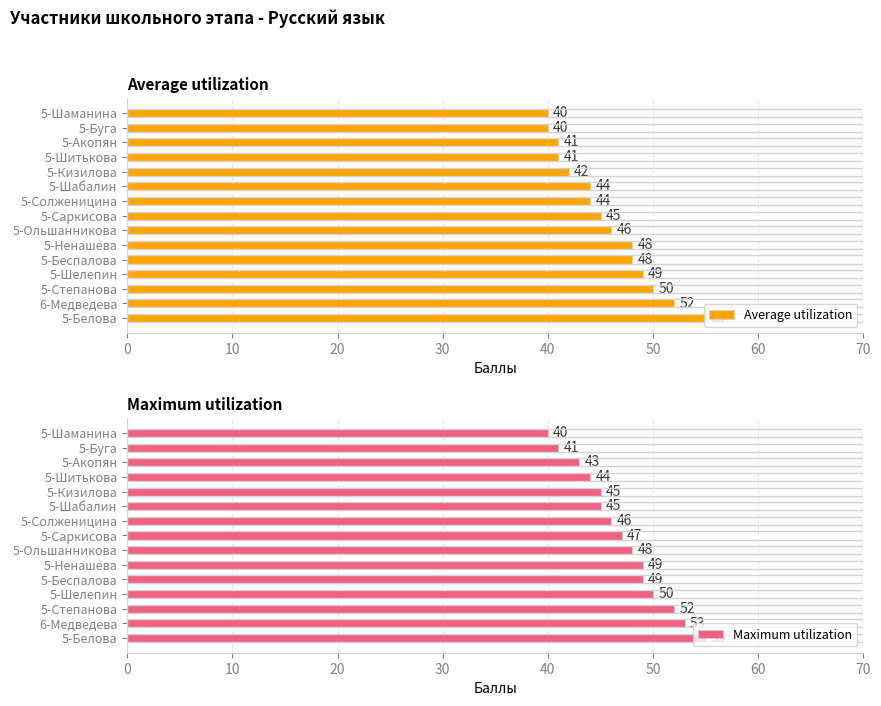

What is the difference between the Average utilization values at 5-Акопян and 5-Ольшанникова?

5